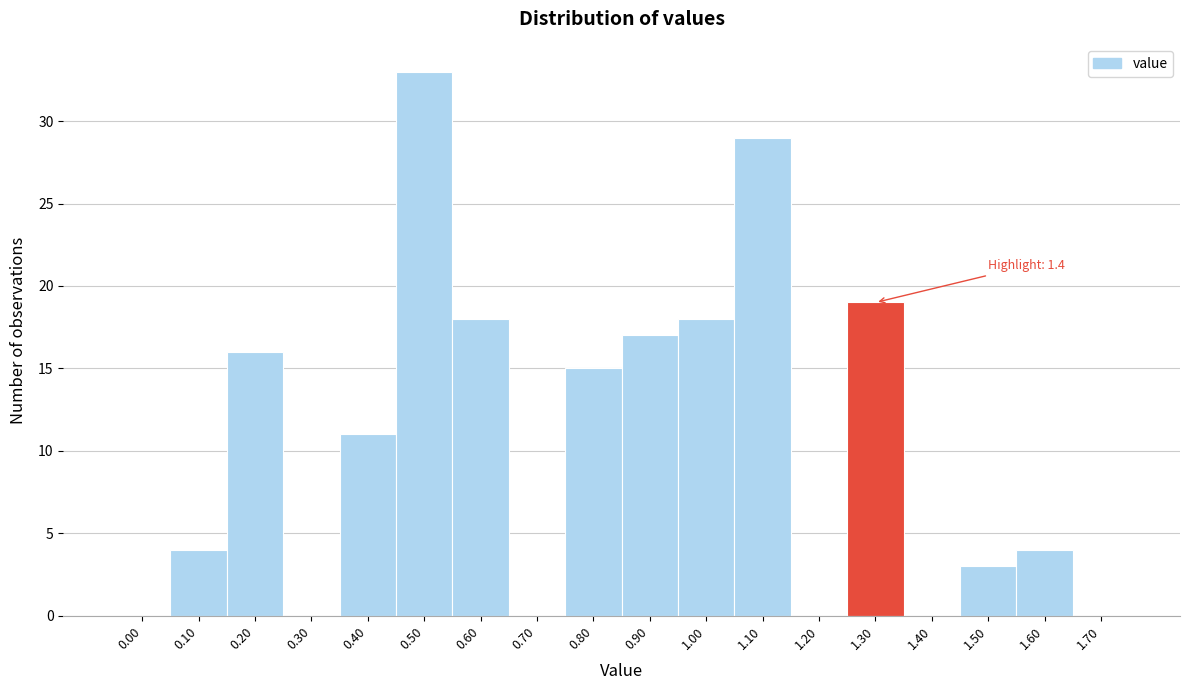

Reading left to right, extract all data points from this chart.

0.00=0	0.10=4	0.20=16	0.30=0	0.40=11	0.50=33	0.60=18	0.70=0	0.80=15	0.90=17	1.00=18	1.10=29	1.20=0	1.30=19	1.40=0	1.50=3	1.60=4	1.70=0